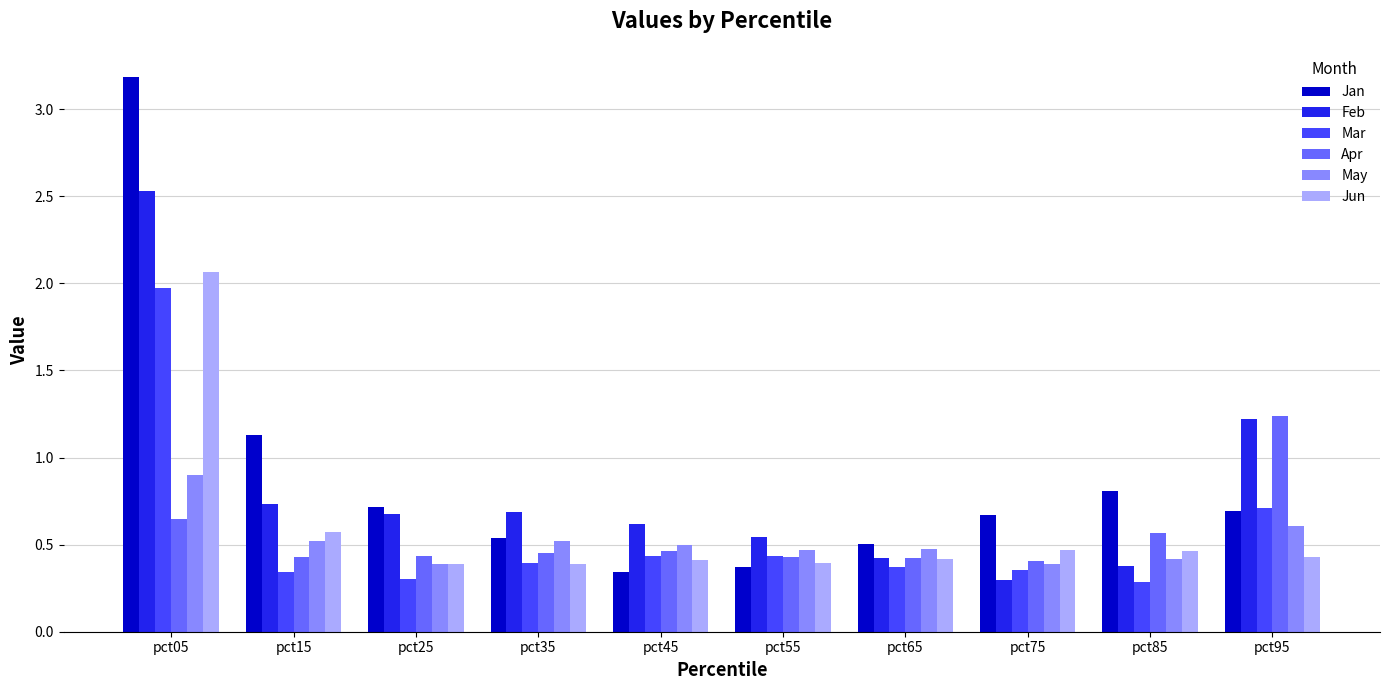

What is the value of the Feb bar at the 1st from the left?

2.5